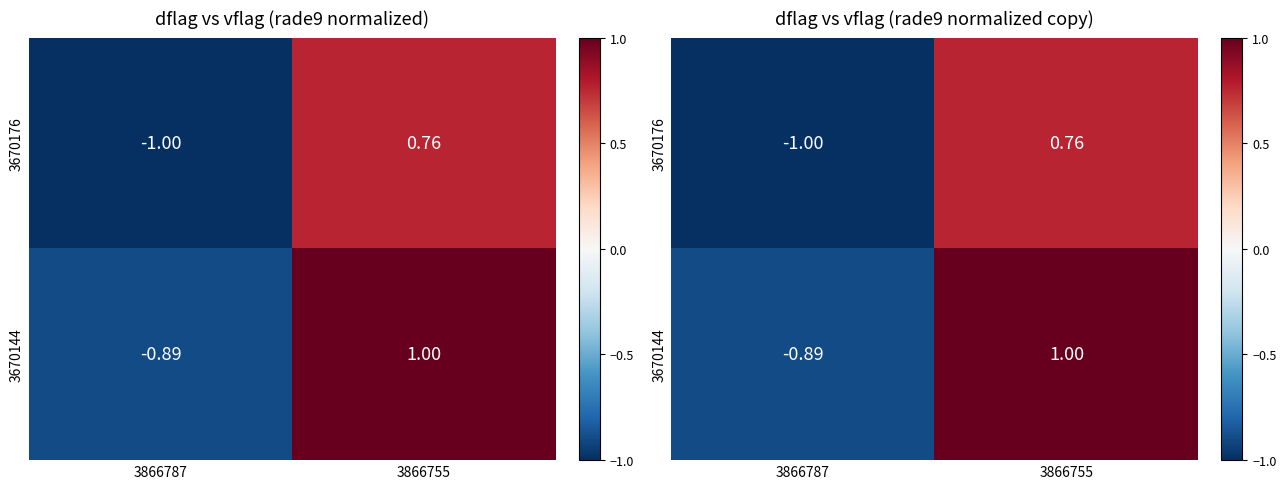

Is it true that 3670144 equals 1.4 at 3866755?

False